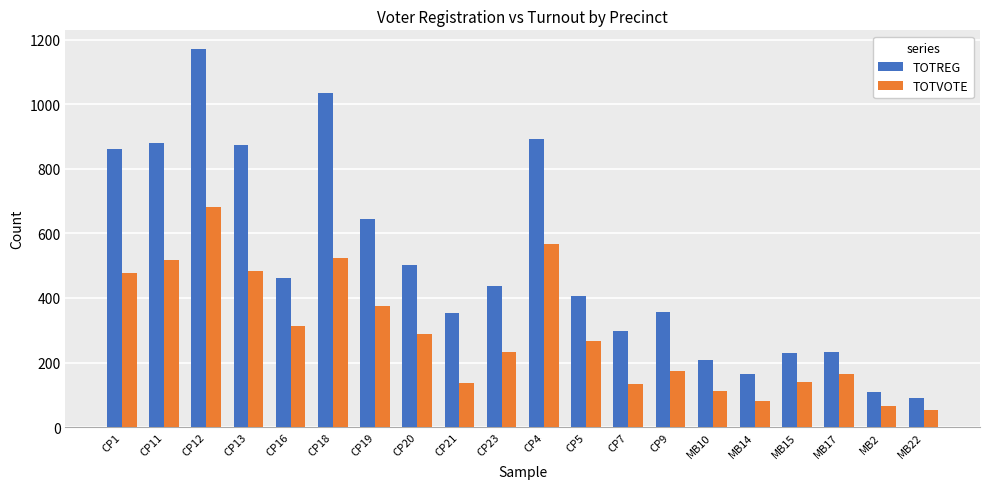

Which label corresponds to the smallest value in the chart?

MB22